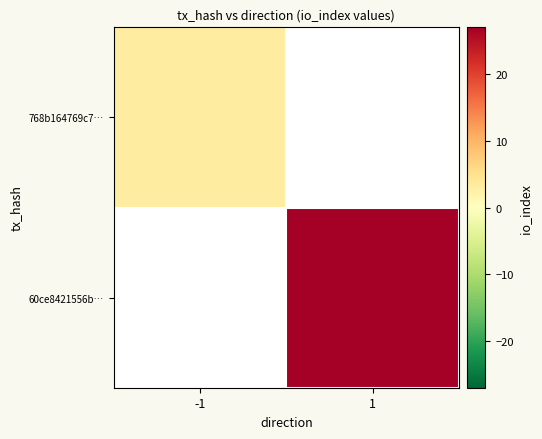

How many values in 60ce8421556b… are above zero?

1